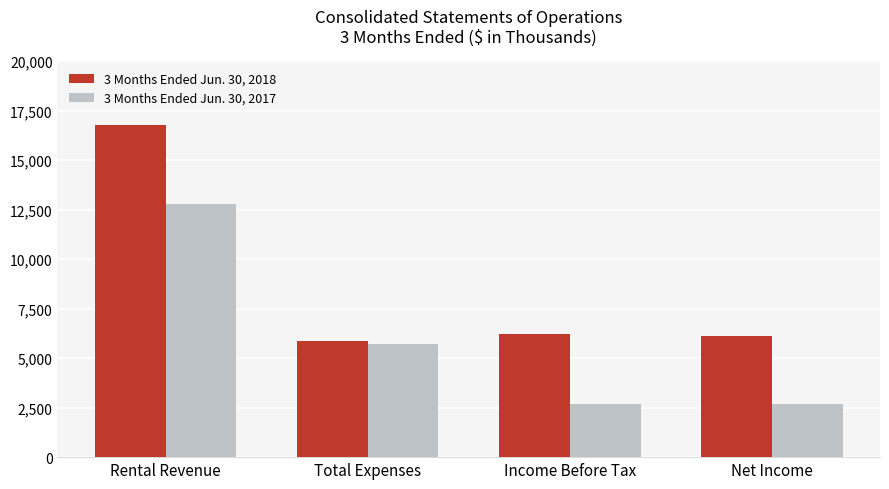

Between Total Expenses and Net Income, which series saw the biggest shift?

3 Months Ended Jun. 30, 2017